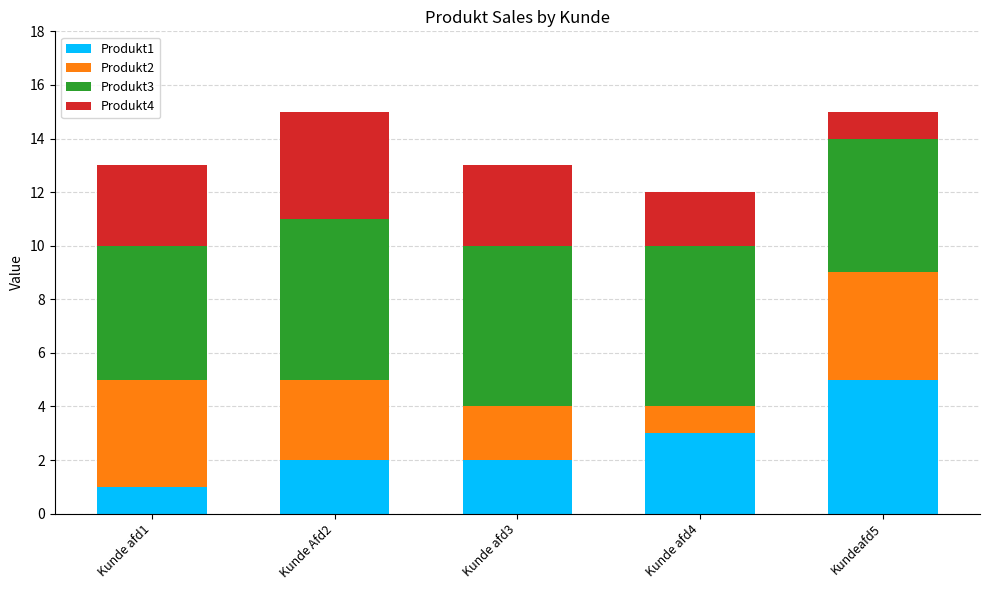

What is the total value across all series at Kunde afd1?

13